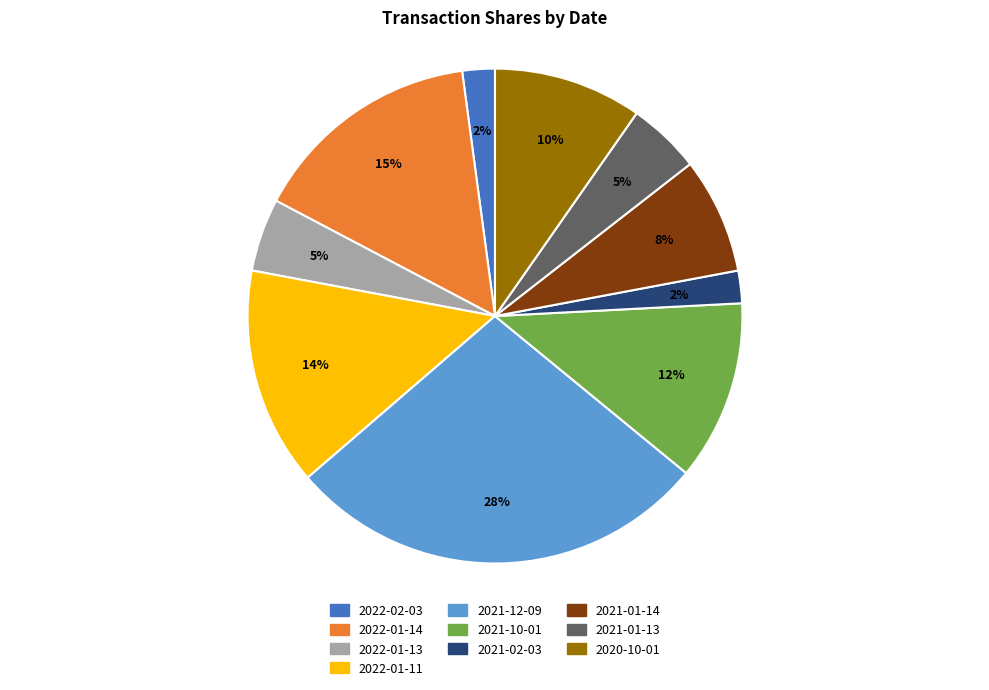

Between 2020-10-01 and 2022-02-03, which is larger?

2020-10-01